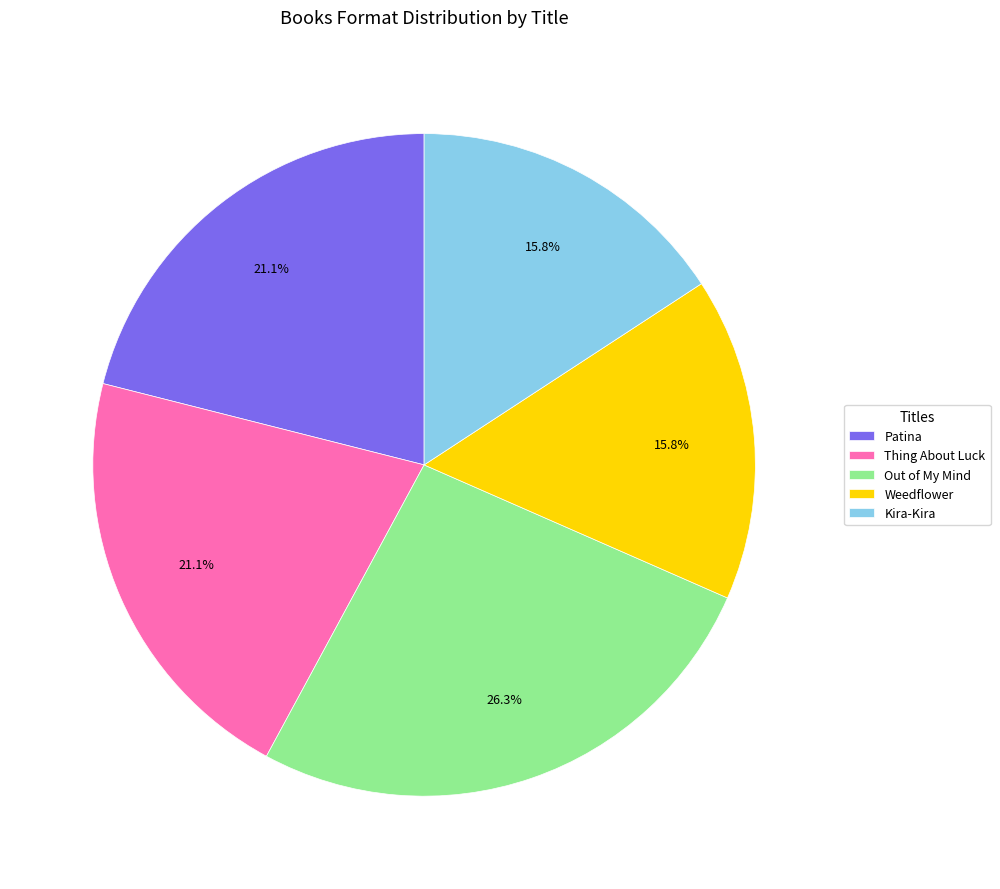

True or false: Out of My Mind accounts for 26% of the total.

True